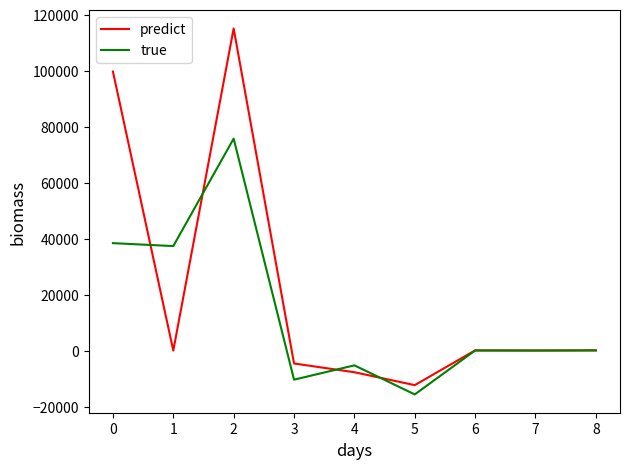

Which series changed the most between 0 and 3?

predict